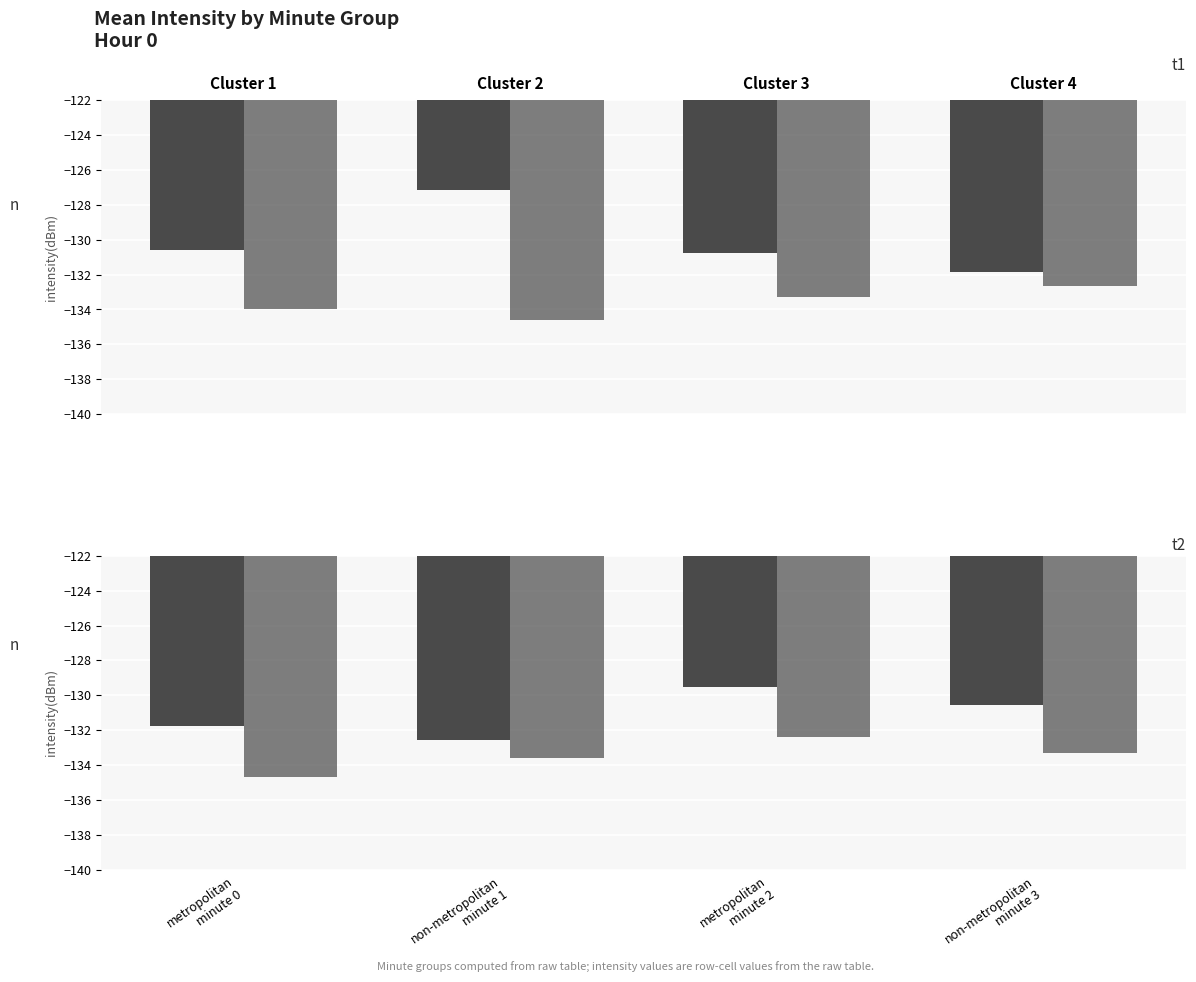

Count the metropolitan values in the range -131 to -129.

2